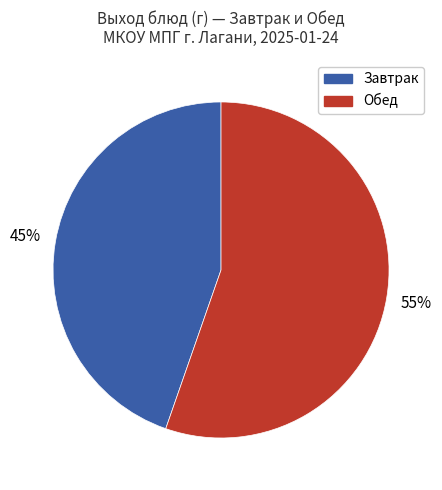

To the nearest percent, what is the average slice percentage?

50%